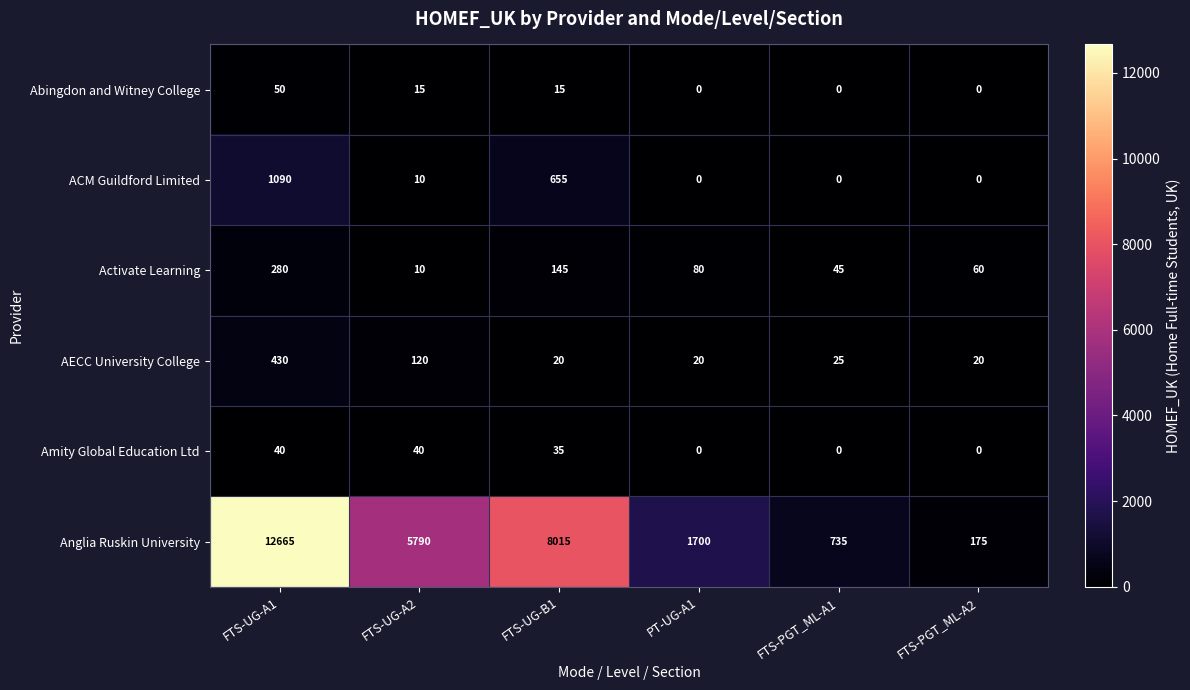

Which series has the largest range (max minus min)?

Anglia Ruskin University